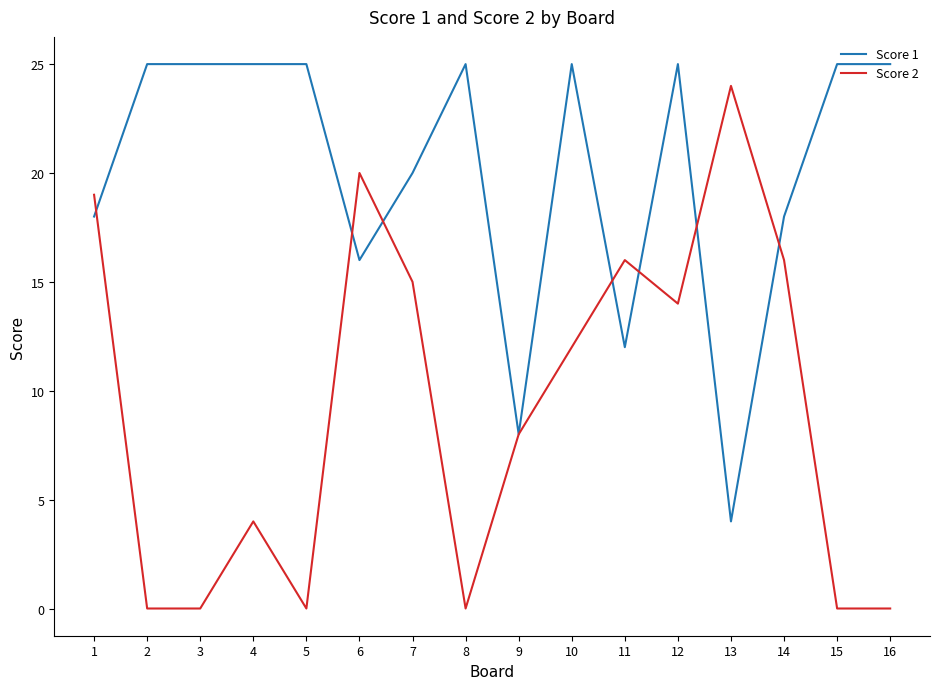

Where is Score 2 nearest to the value 12?

10